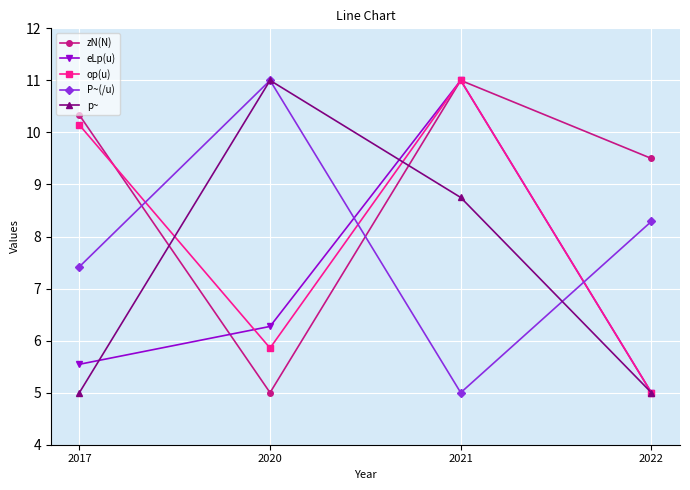

What is the total value across all series at 2020?

39.1